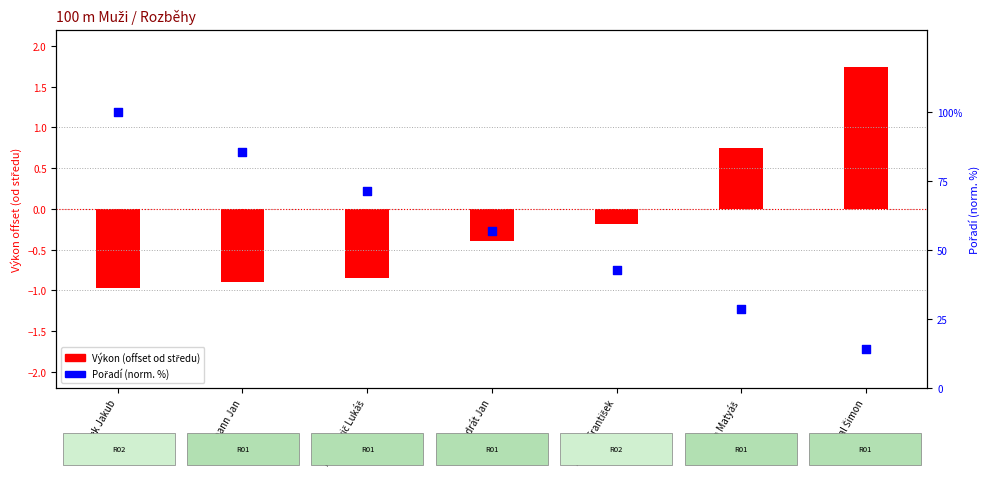

What is the change in value from Vostatek Jakub to Petrikovič Lukáš?

-28.6